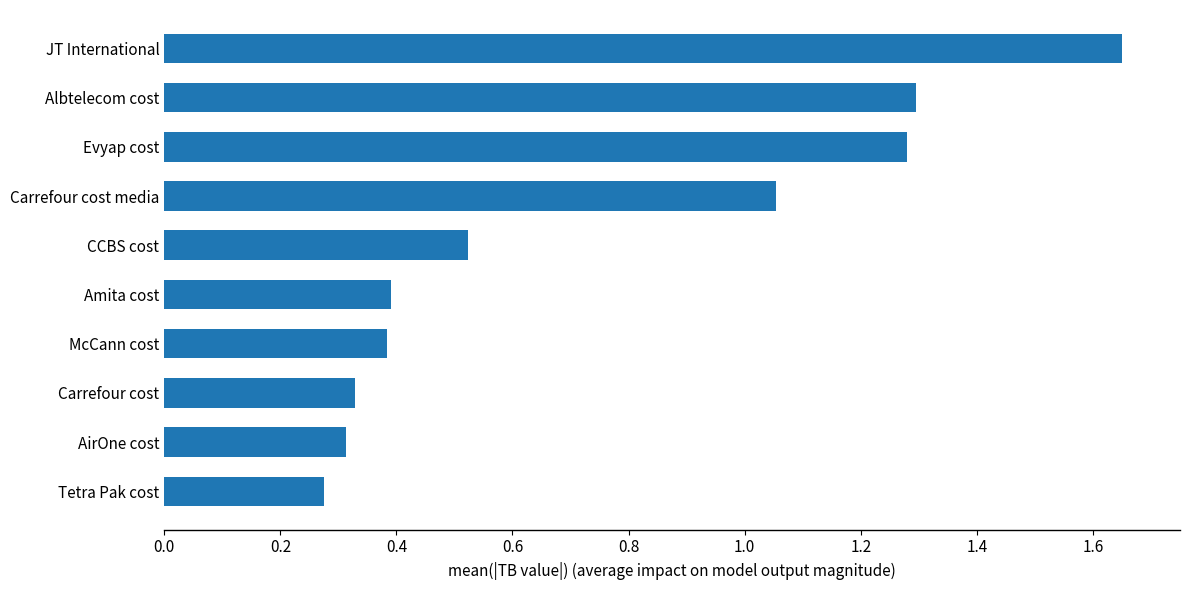

Is it true that the value at McCann cost is 0.4?

True